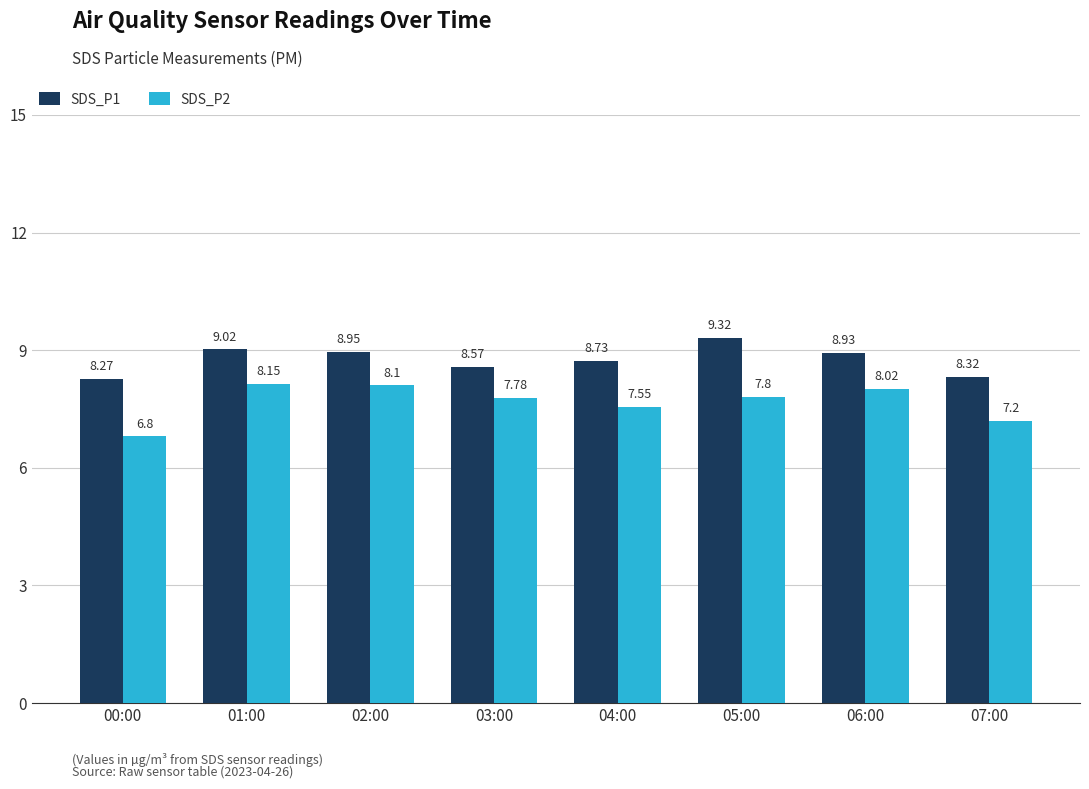

Where is SDS_P1 nearest to the value 8?

00:00